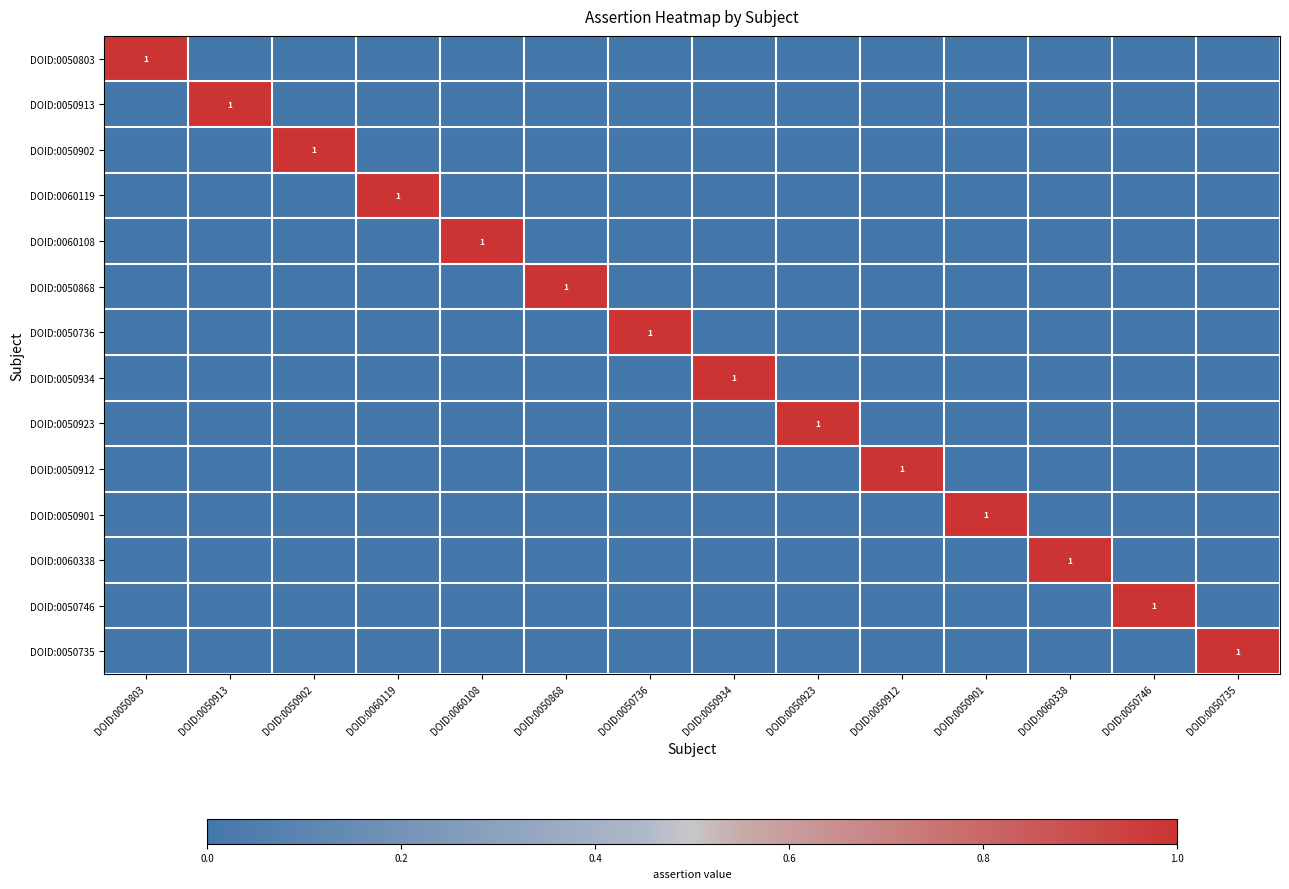

Between DOID:0060119 and DOID:0050923, which is larger?

DOID:0060119